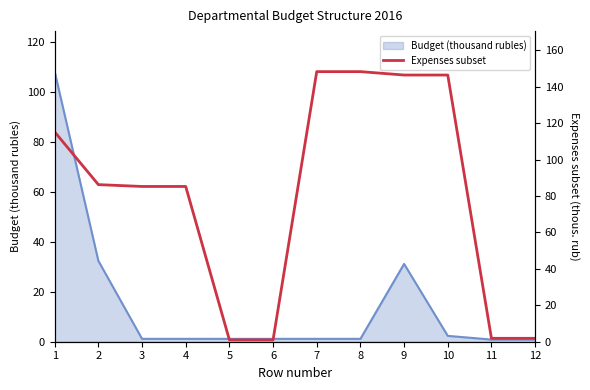

How many data points are less than 86?

6